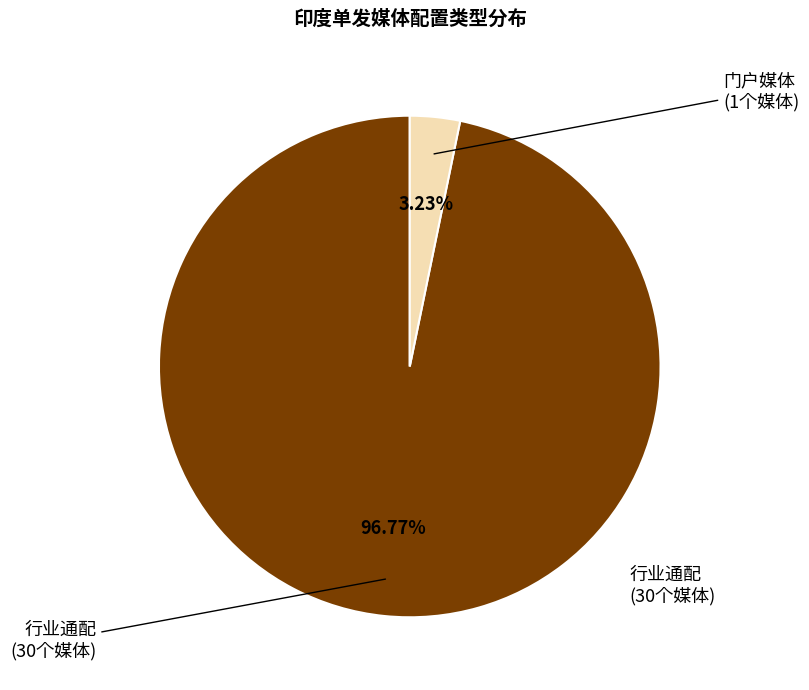

Is there any slice that represents more than half of the pie?

Yes